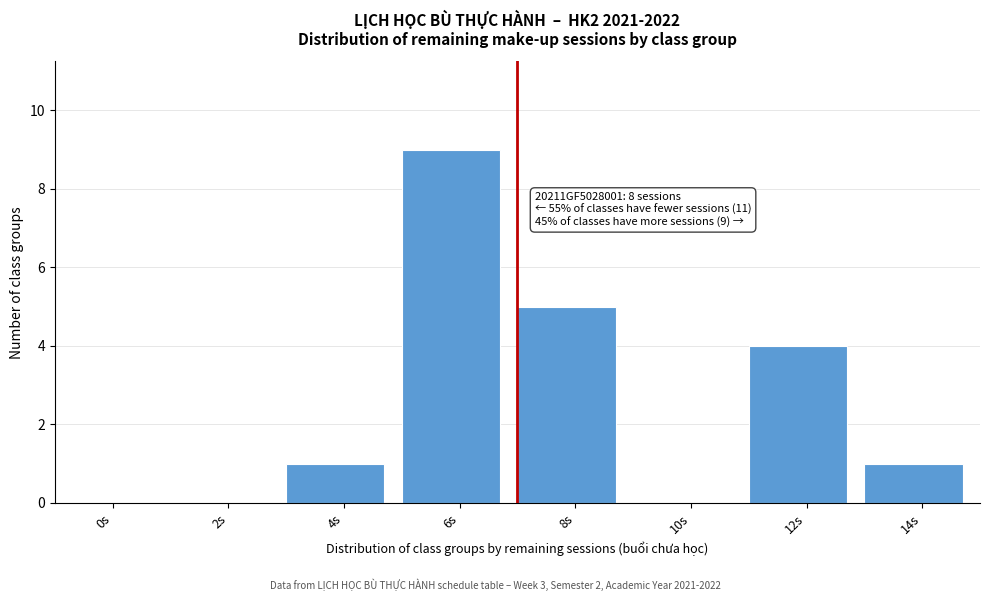

Reading left to right, extract all data points from this chart.

0s=0	2s=0	4s=1	6s=9	8s=5	10s=0	12s=4	14s=1